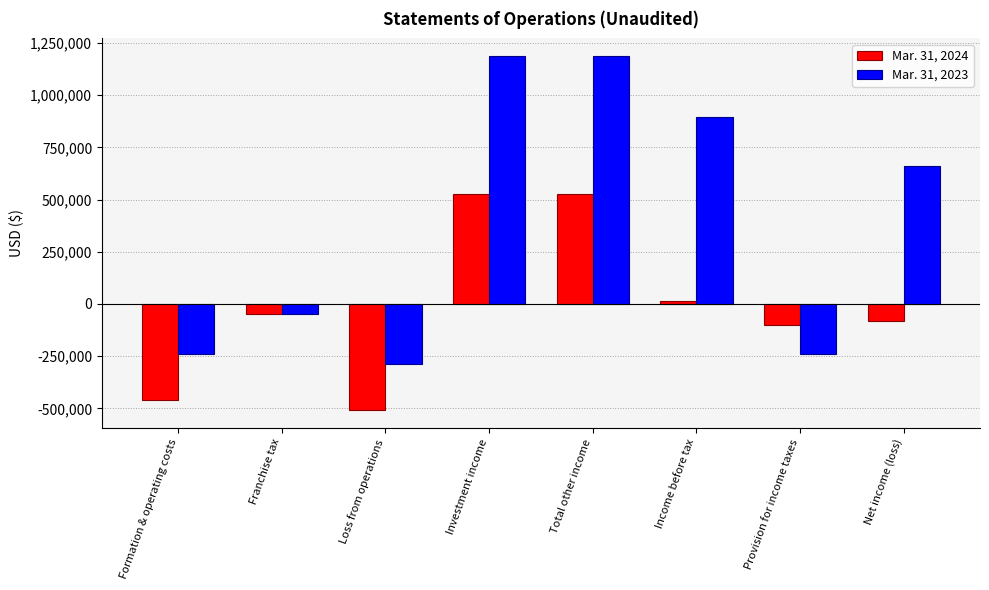

What is the total value across all series at Total other income?

1712108